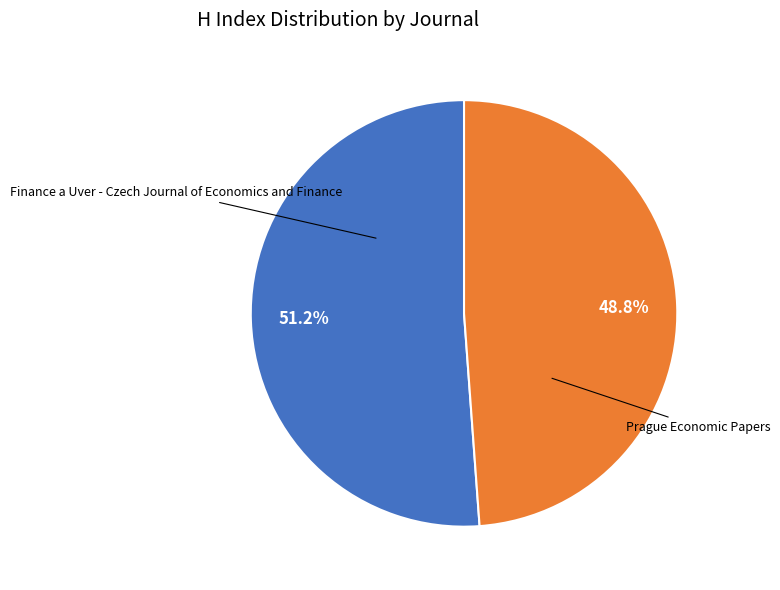

Is there a majority slice in this chart?

Yes